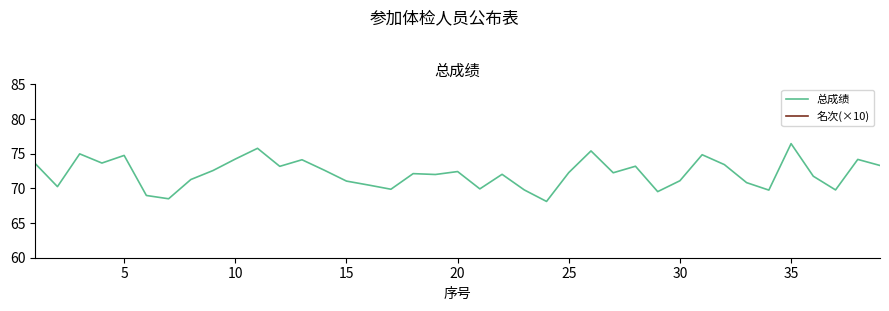

True or false: 名次(×10) and 总成绩 intersect in this chart.

False